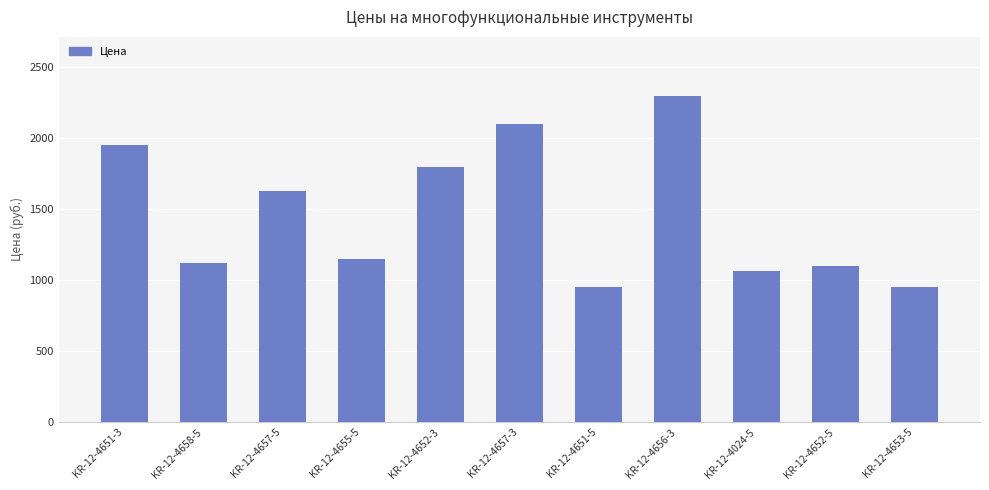

How many values are below 1150?

5